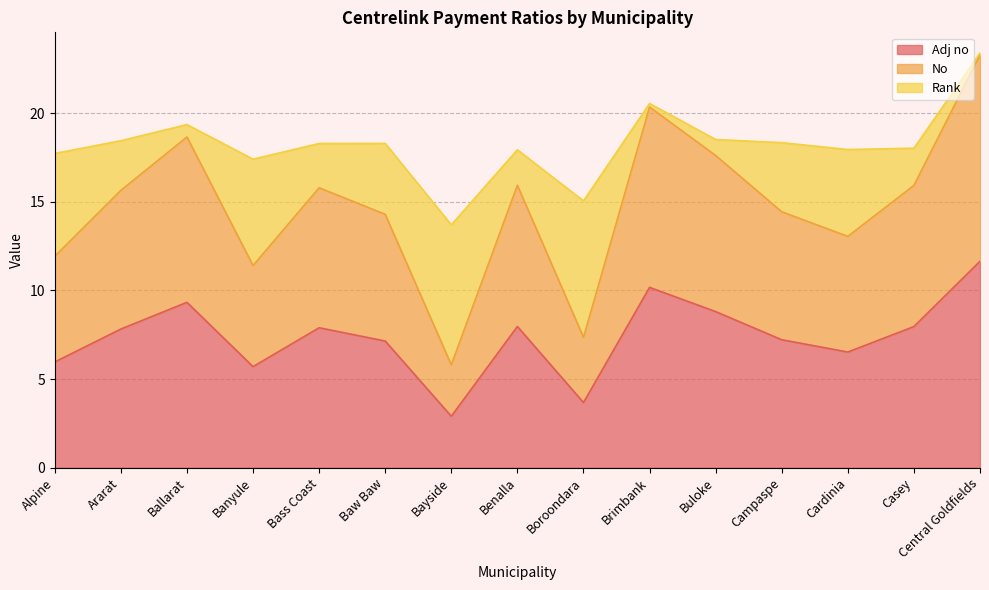

True or false: Adj no and No intersect in this chart.

False